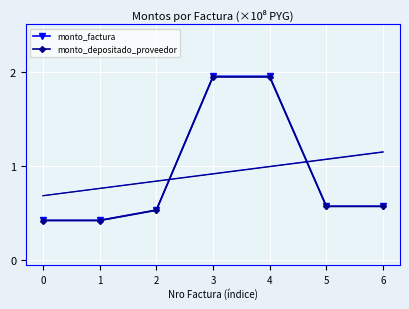

What is the difference between the maximum and minimum values in the monto_depositado_proveedor series?

1.5